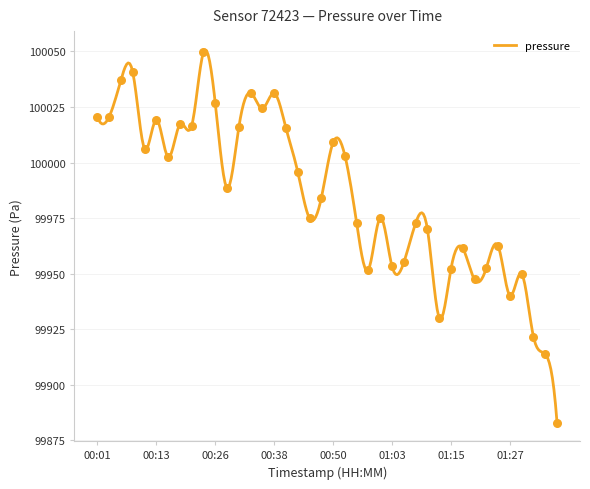

Which has a higher value, 00:10 or 01:10?

00:10